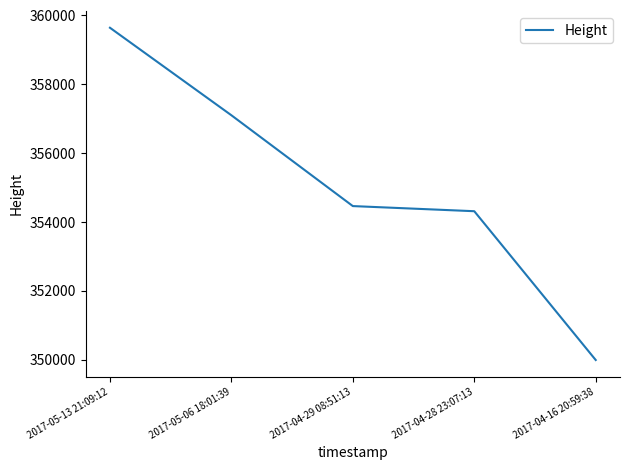

At which category does the chart reach its minimum across all series?

2017-04-16 20:59:38